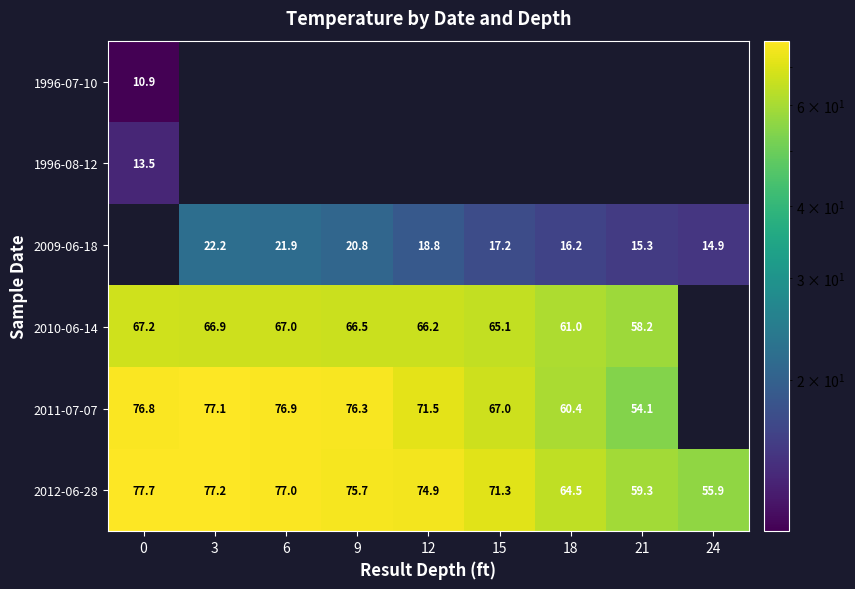

Is it true that 2011-07-07 equals 76.3 at 9?

True